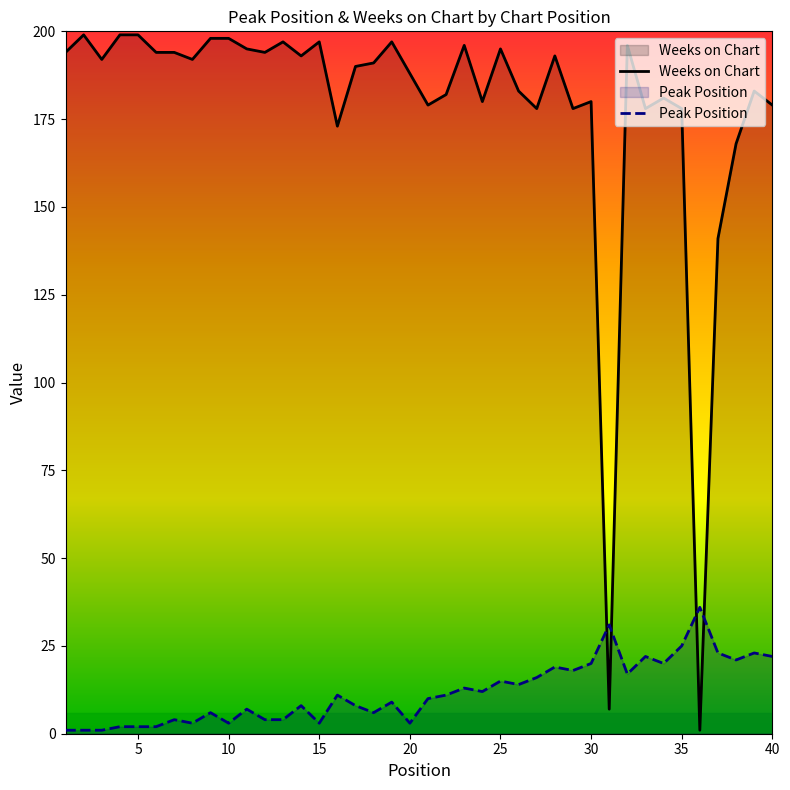

What is the value of the Peak Position point at the 13th from the left?

4